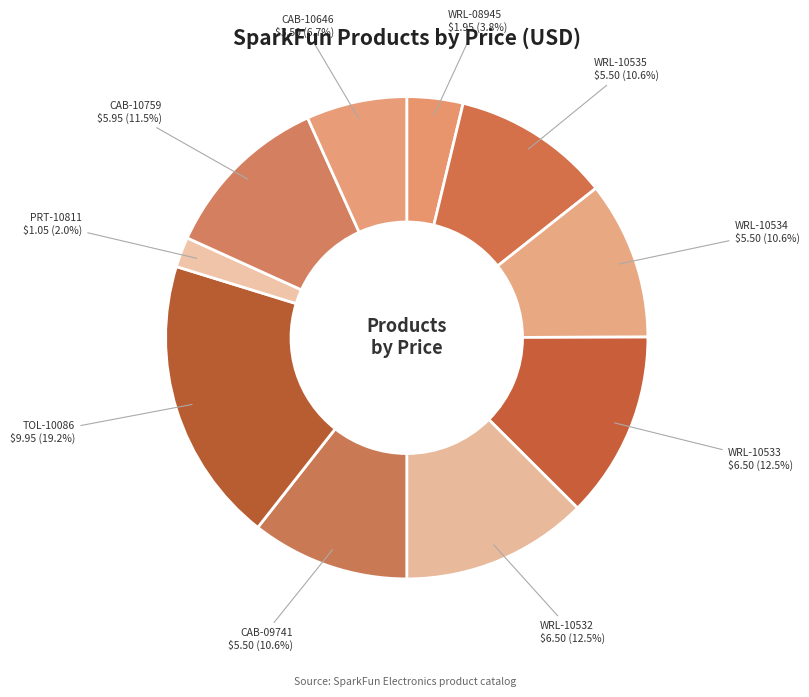

The PRT-10811 slice represents 2% of the pie. True or false?

True